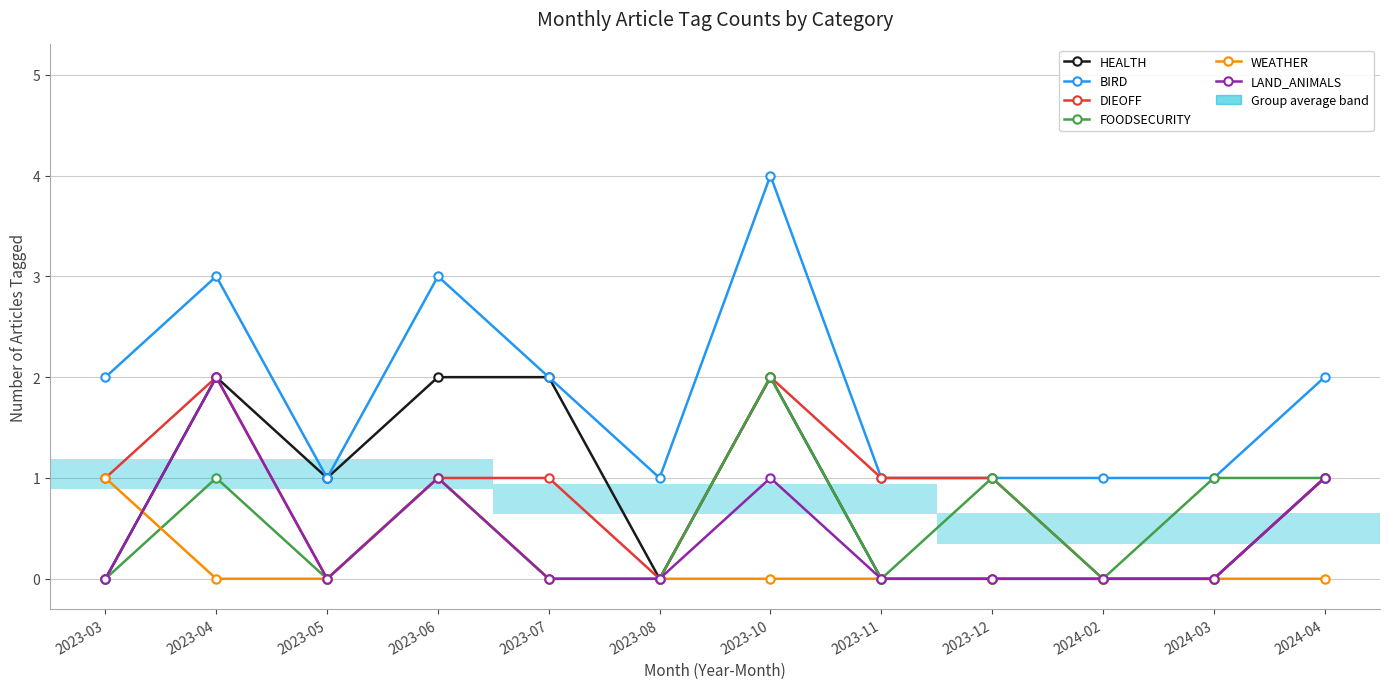

What is the sum of all LAND_ANIMALS values?

5